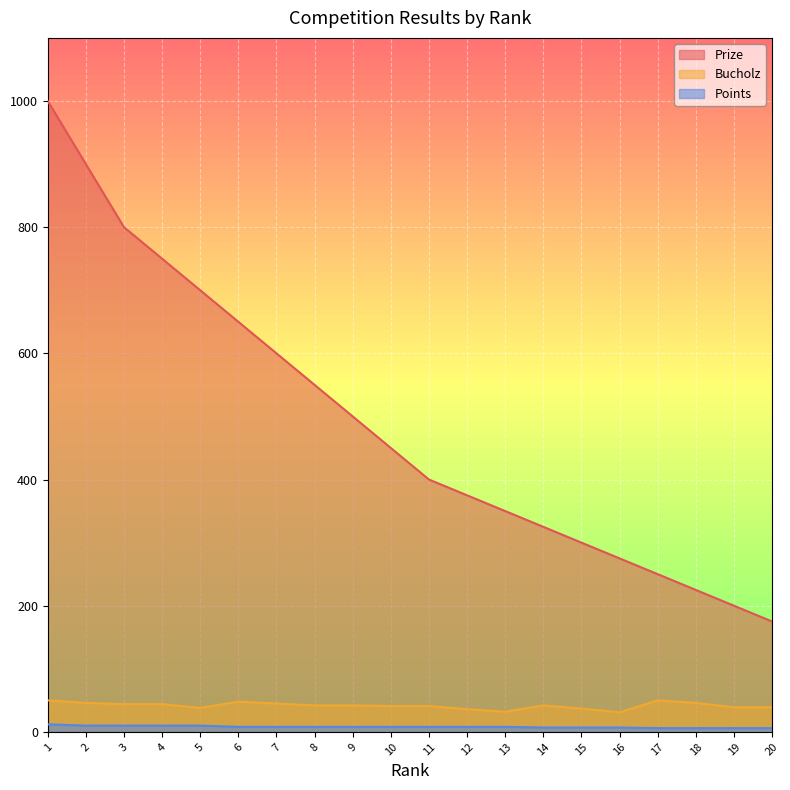

What value does the Bucholz series have at 20?

39